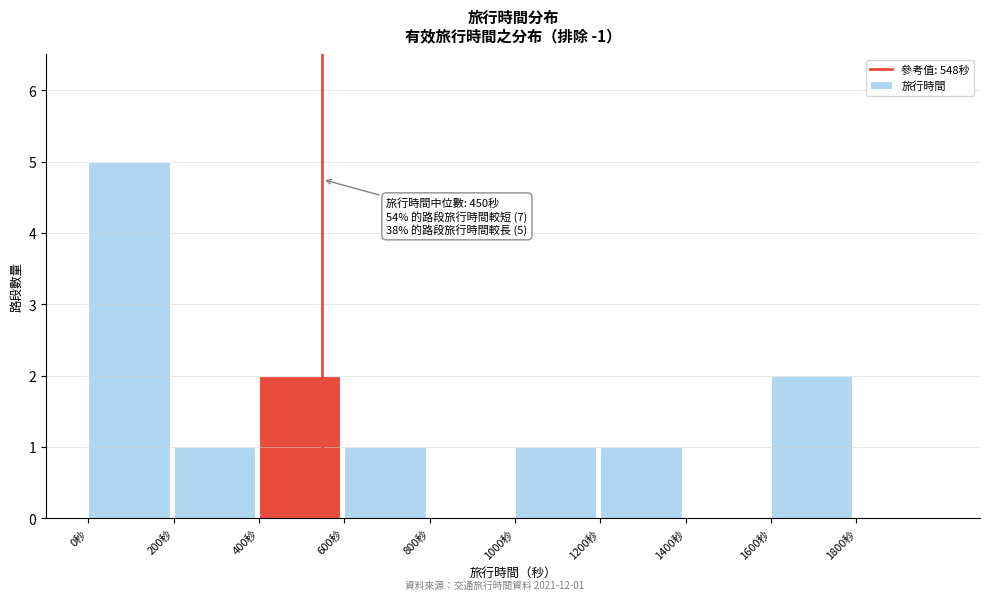

Which range on the x-axis has the tallest bar?

0 to 200